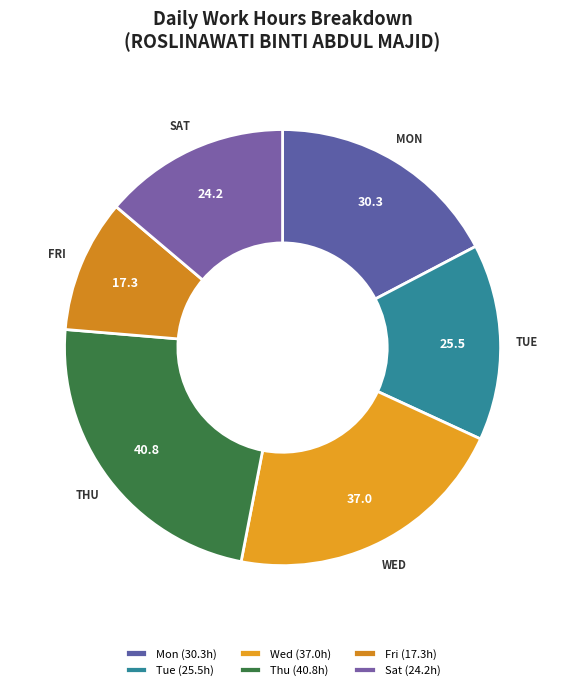

How many slices are in this pie chart?

6